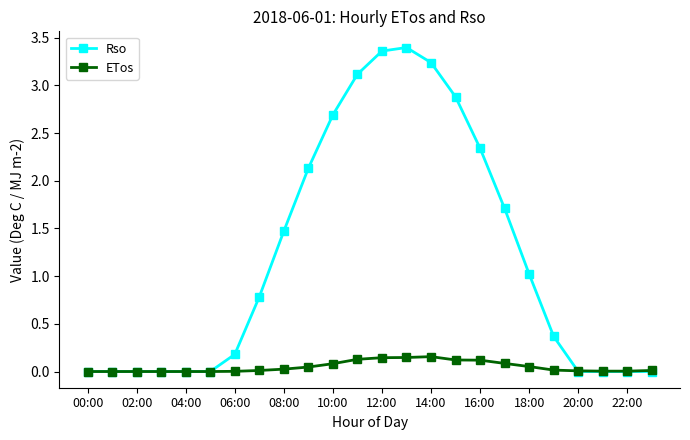

How many data points does each series have?

24